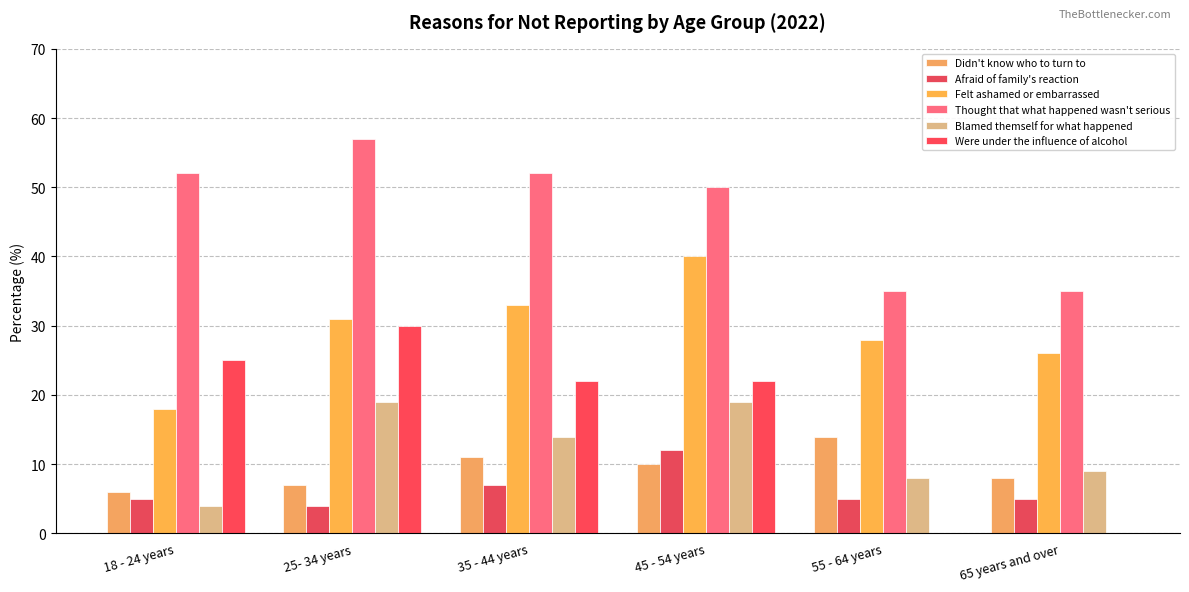

What position from the left is 45 - 54 years?

4